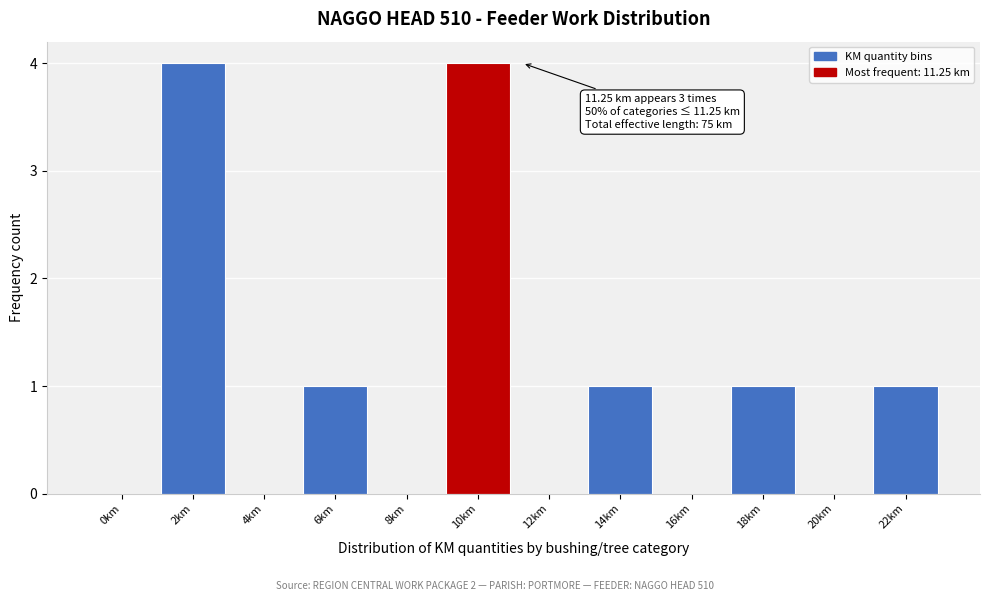

Reading left to right, what are all the values shown in this chart?

0km=0	2km=4	4km=0	6km=1	8km=0	10km=4	12km=0	14km=1	16km=0	18km=1	20km=0	22km=1